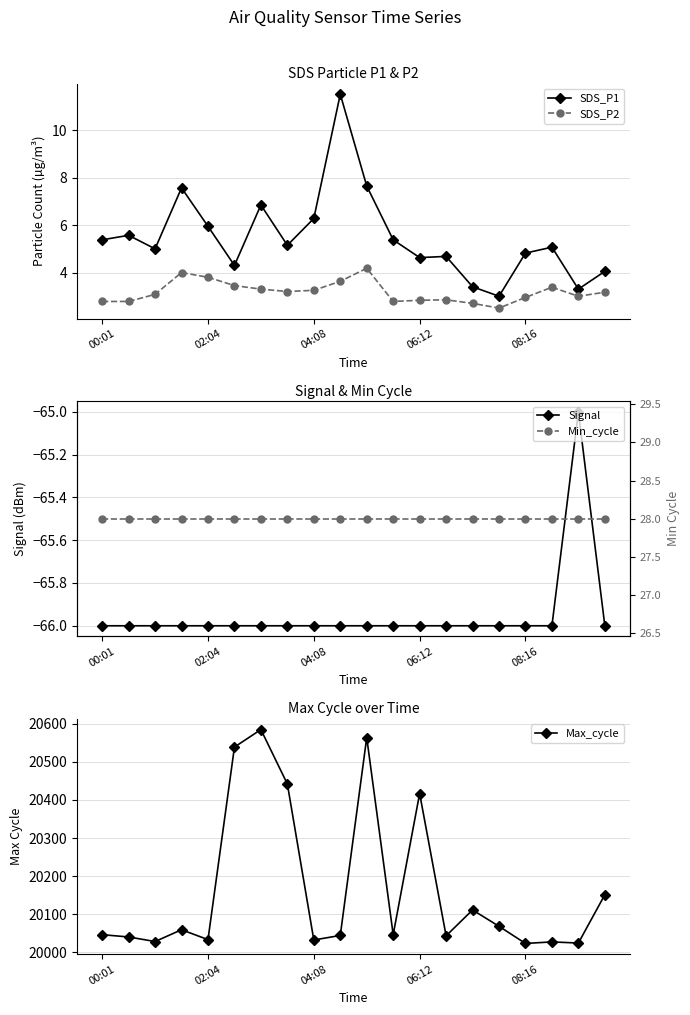

What is the value of the SDS_P2 point at the 3rd from the left?

3.1